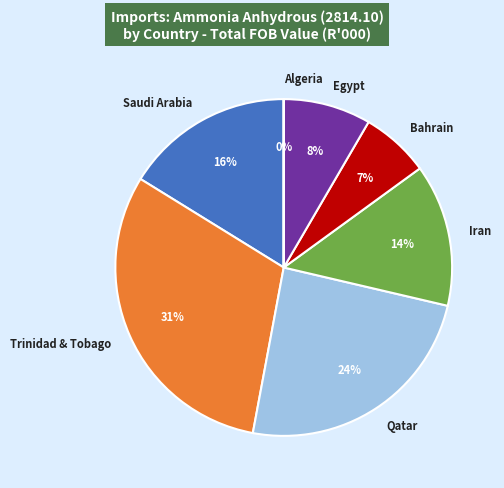

Do Bahrain and Iran together represent more than half of the pie?

No